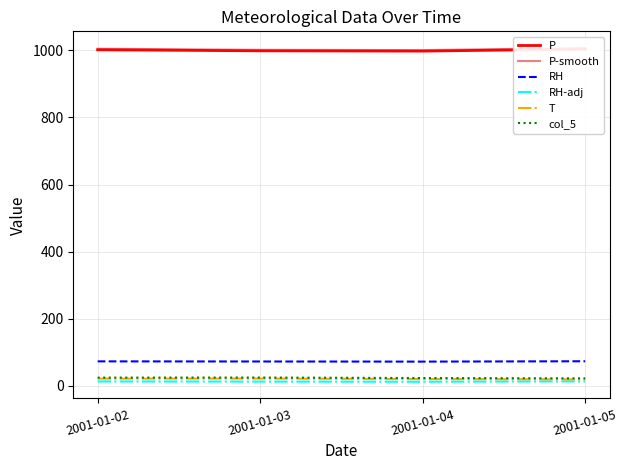

Which category has the highest value in the T series?

2001-01-03